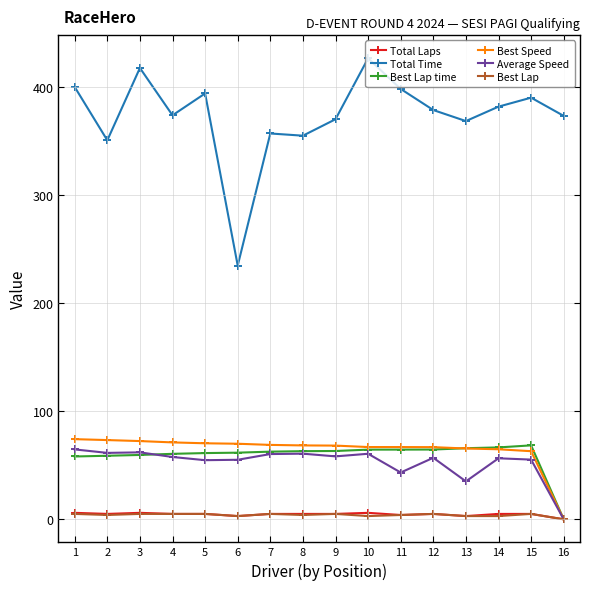

What is the difference between the highest and lowest values at 7?

352.4